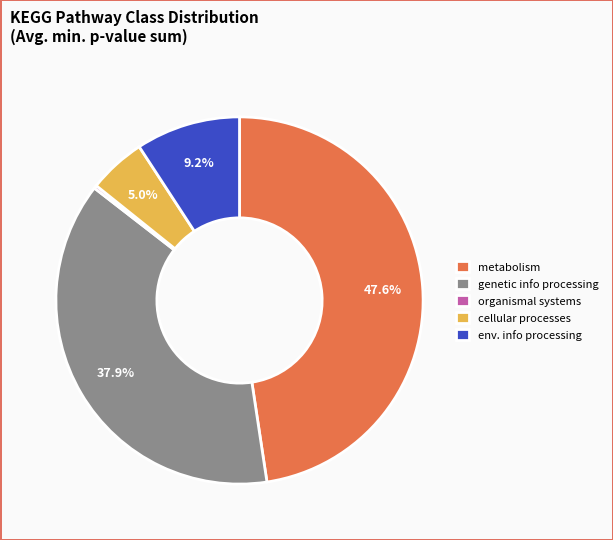

Between metabolism and cellular processes, which is larger?

metabolism